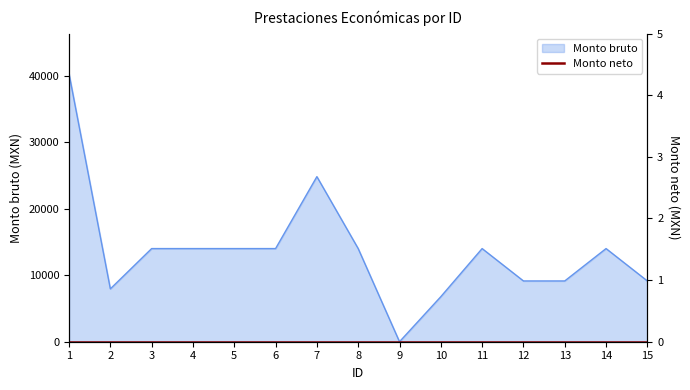

What is the maximum value shown in the chart?

40309.0